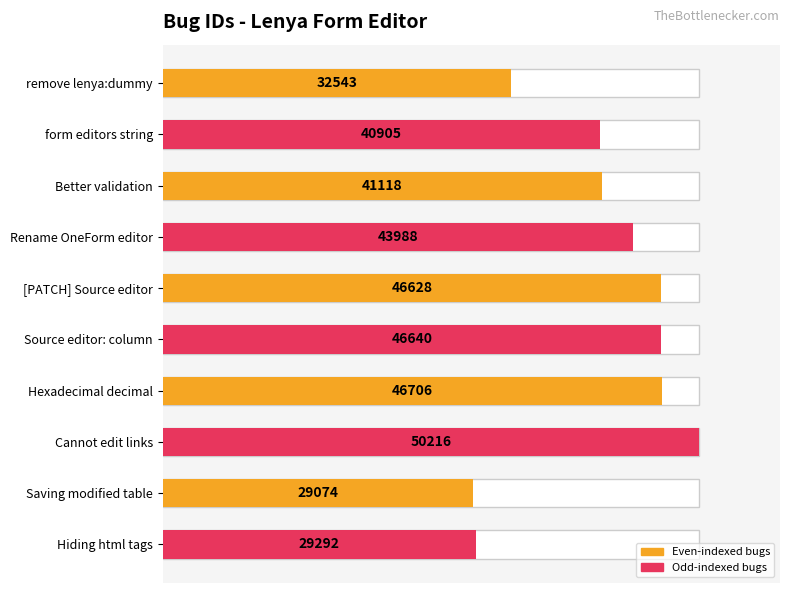

What is the change in value from remove lenya:dummy to Cannot edit links?

+17673